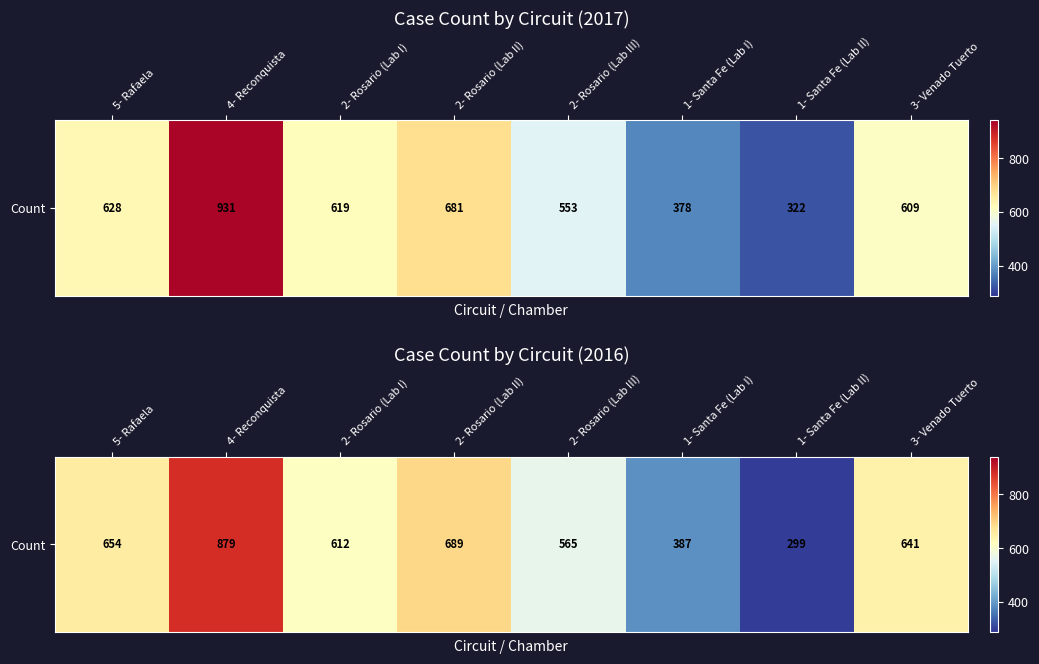

What is the sum of all values?

4726